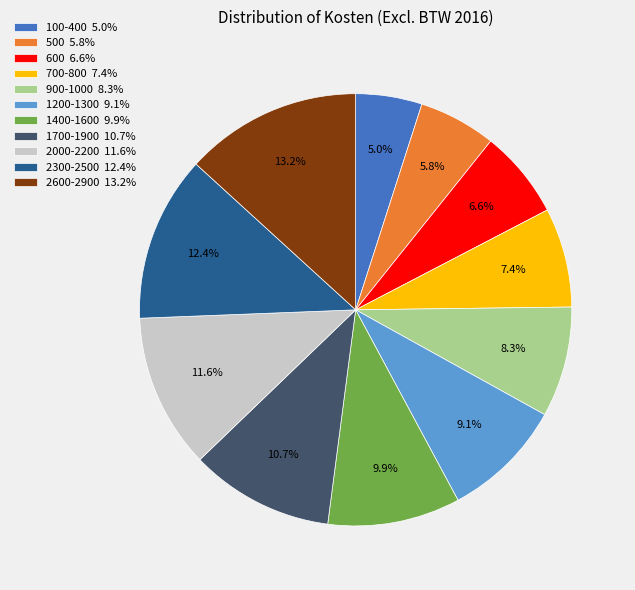

Which slice is the largest?

2600-2900